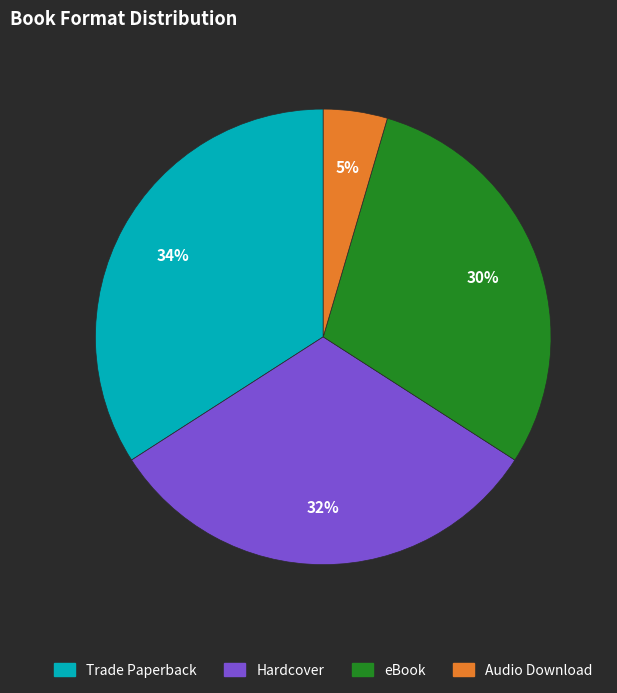

Does eBook account for over 50% of the chart?

No